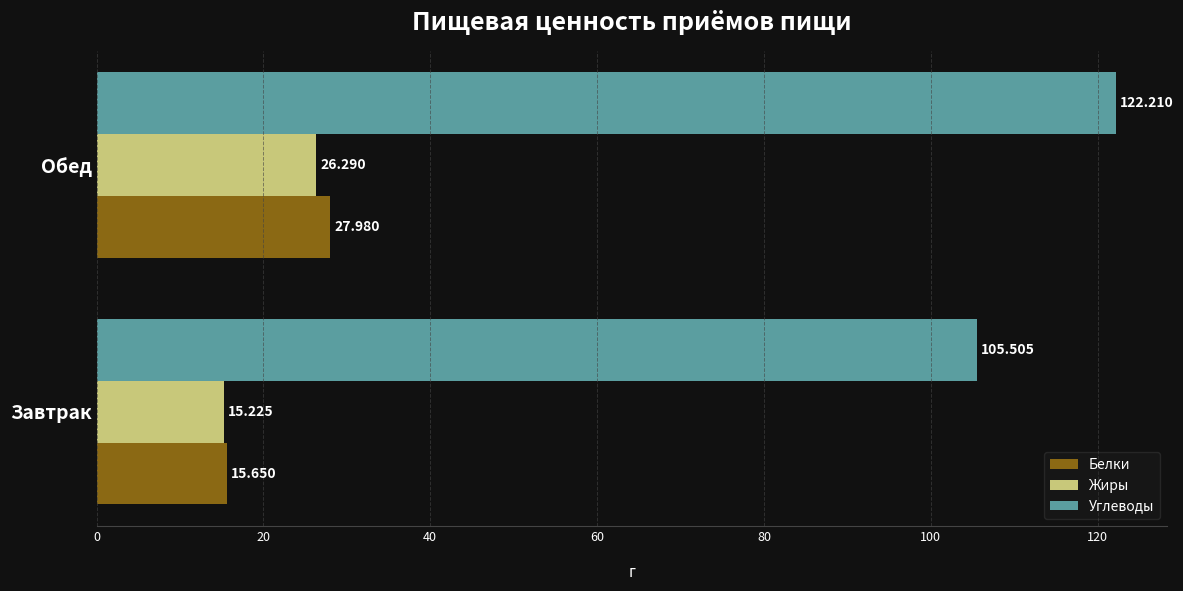

What is the difference between the maximum and minimum values in the Углеводы series?

16.7